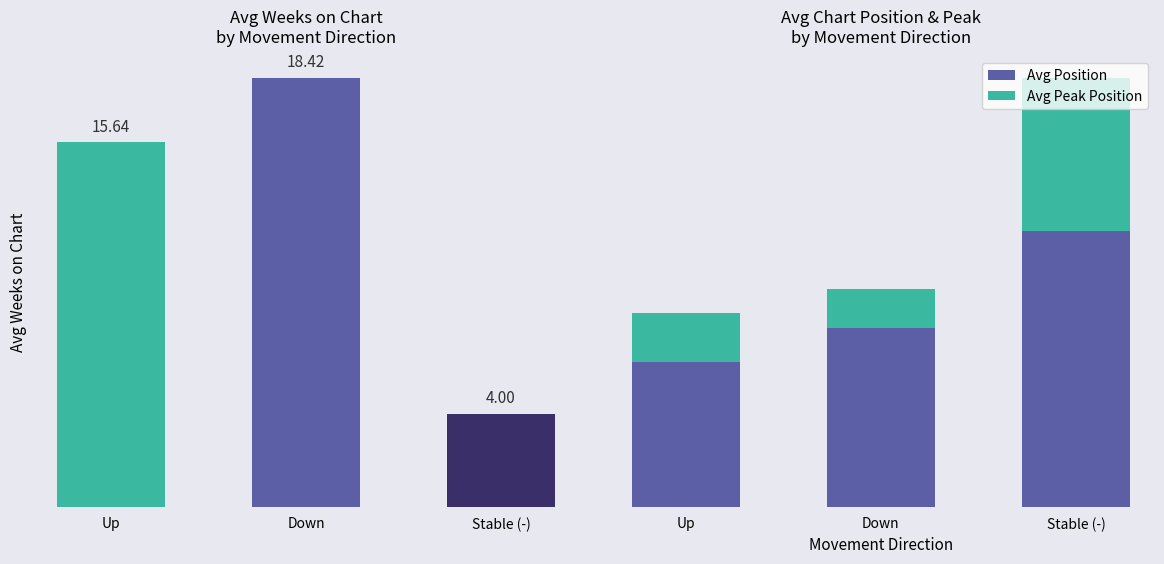

What is the difference between the maximum and minimum values in the Avg Peak Position series?

11.2